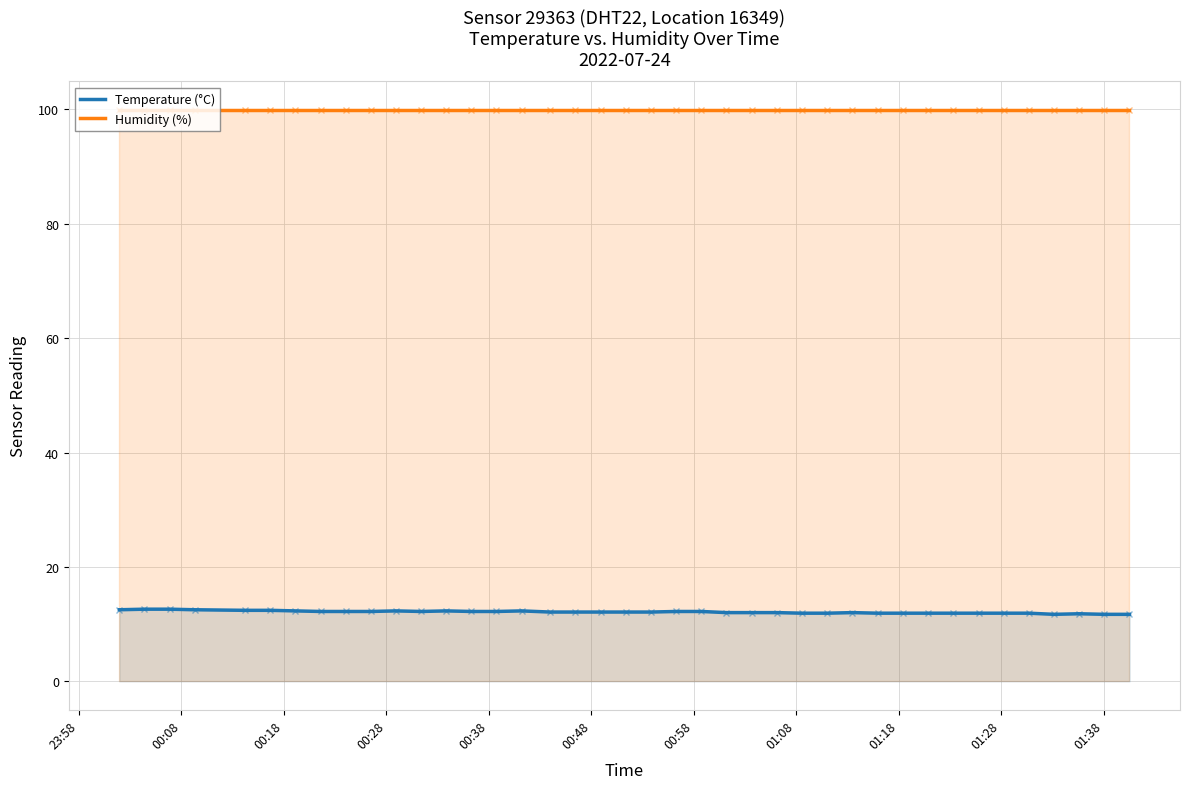

Which series has the largest range (max minus min)?

Temperature (°C)